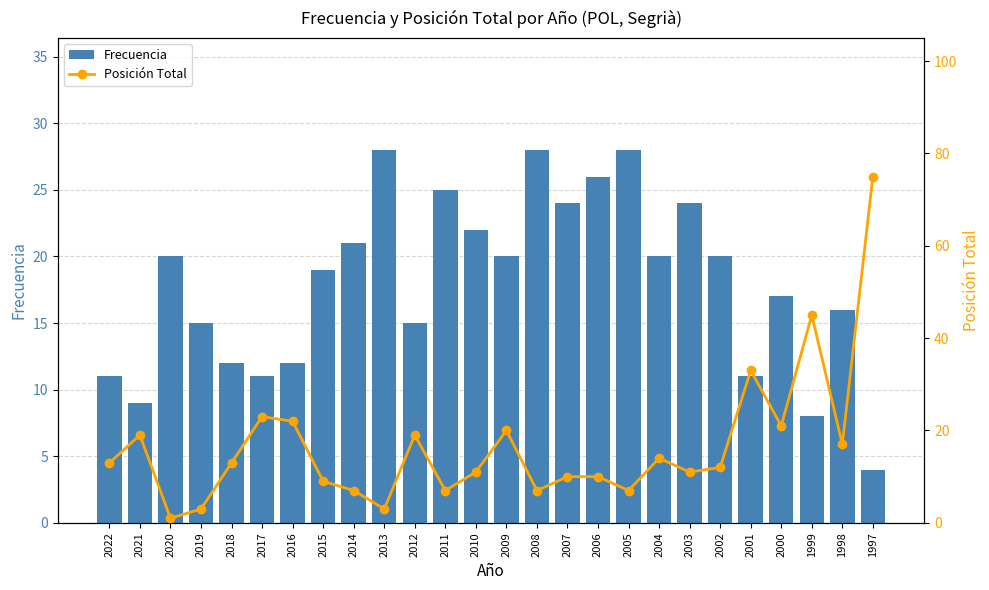

Count the number of categories in the chart.

26